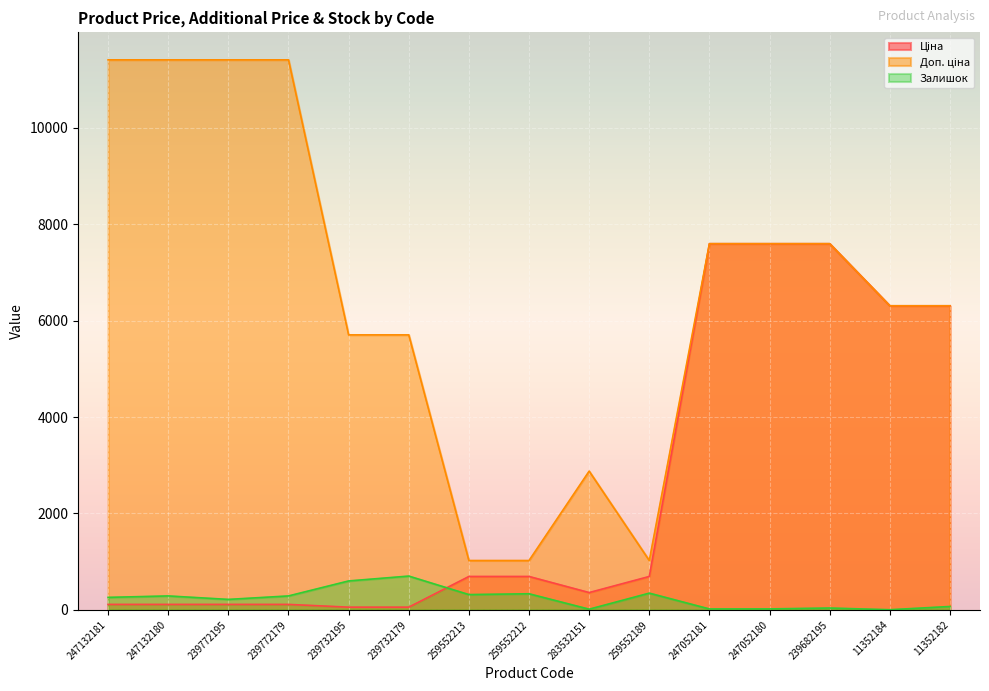

True or false: Доп. ціна and Ціна cross at least once.

False